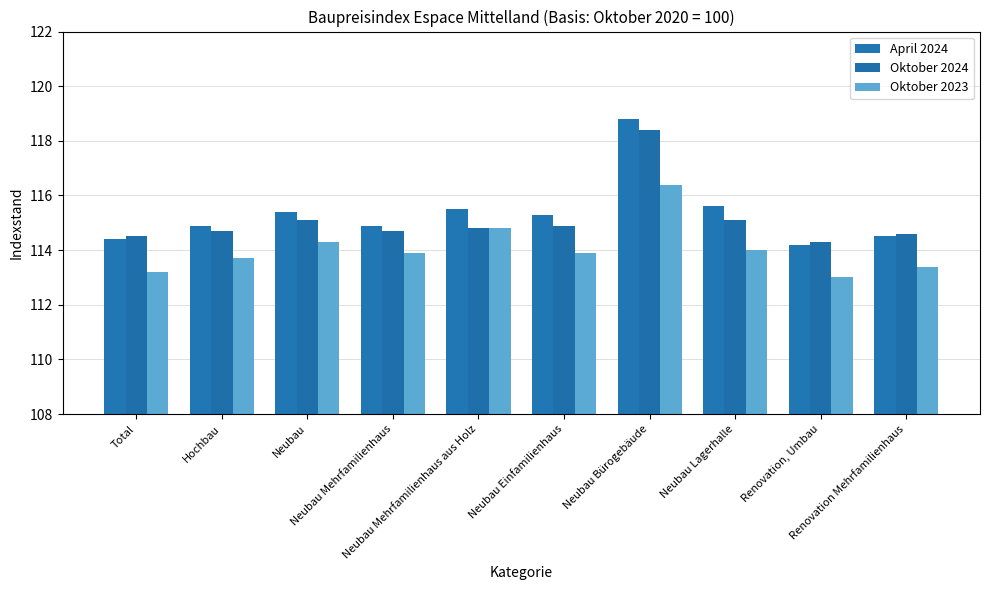

Rank the series at Neubau Mehrfamilienhaus from highest to lowest value.

April 2024, Oktober 2024, Oktober 2023